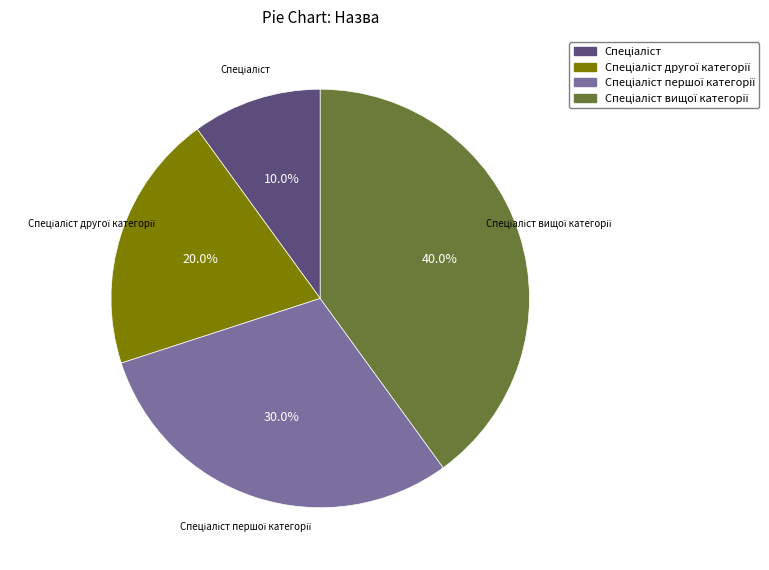

Does any single category account for the majority?

No